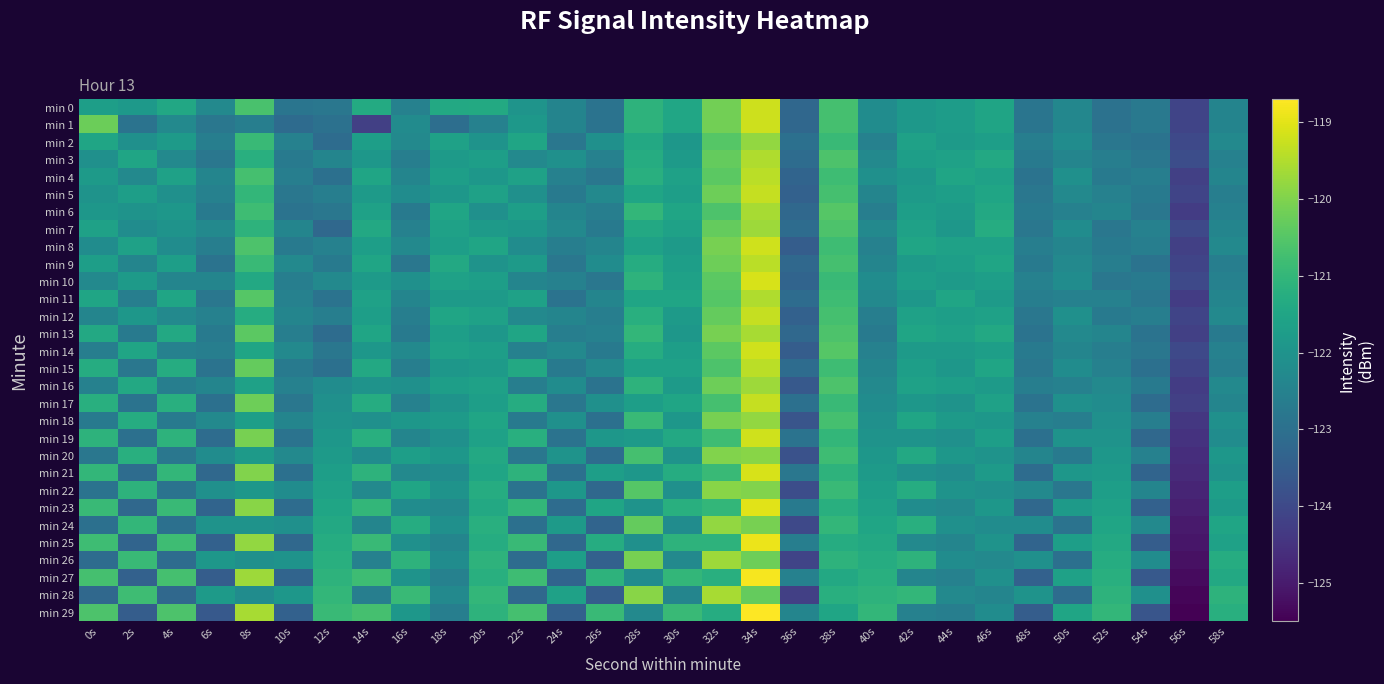

Which category has the lowest value across all series?

56s